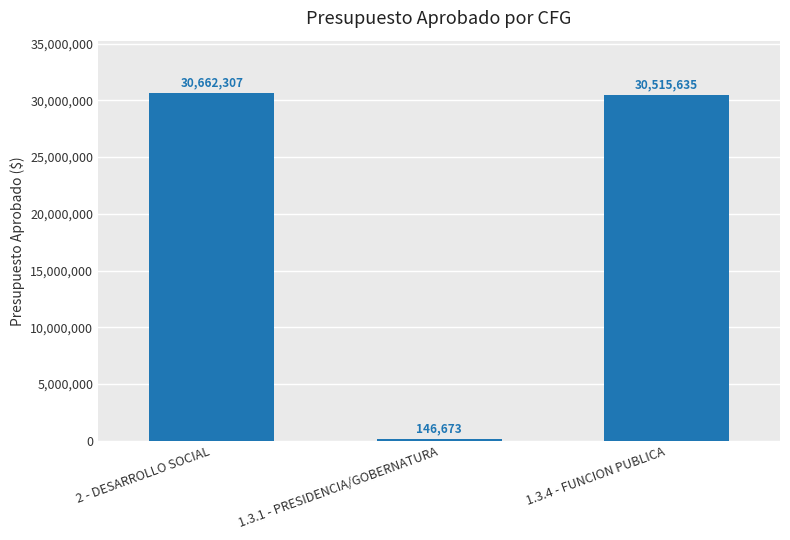

Which has a higher value, 2 - DESARROLLO SOCIAL or 1.3.4 - FUNCION PUBLICA?

2 - DESARROLLO SOCIAL